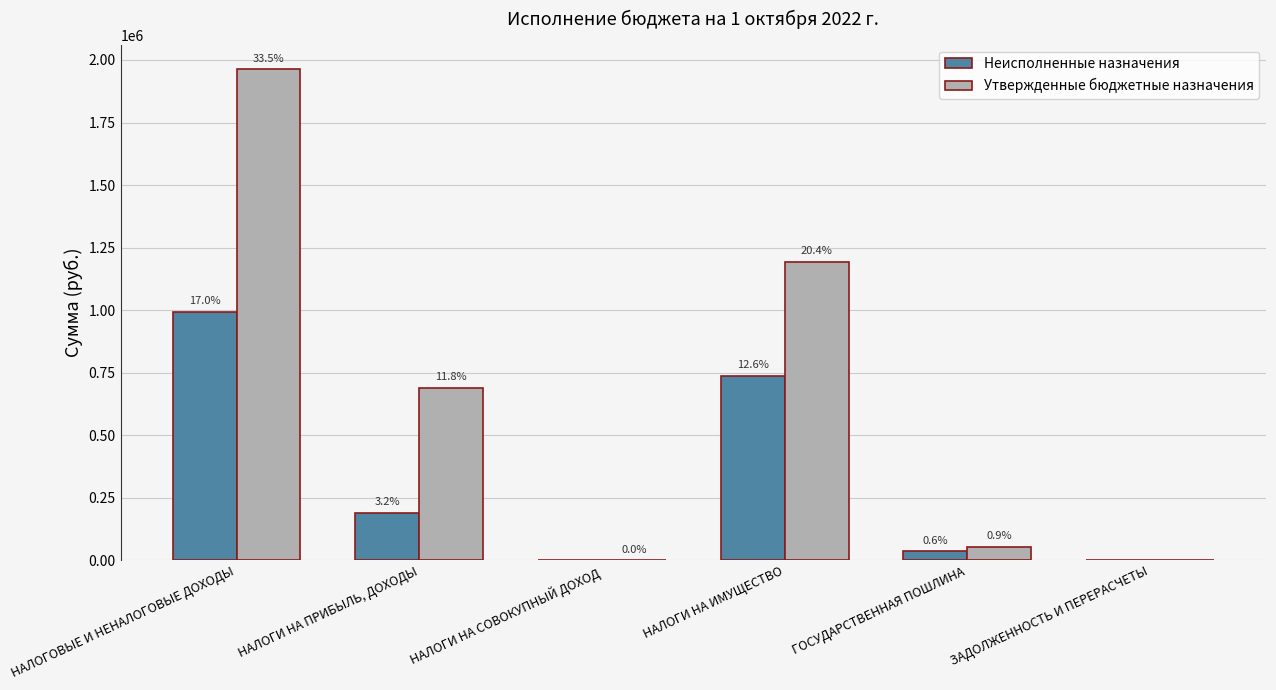

What is the difference between the second highest and second lowest values in the Неисполненные назначения series?

737538.6